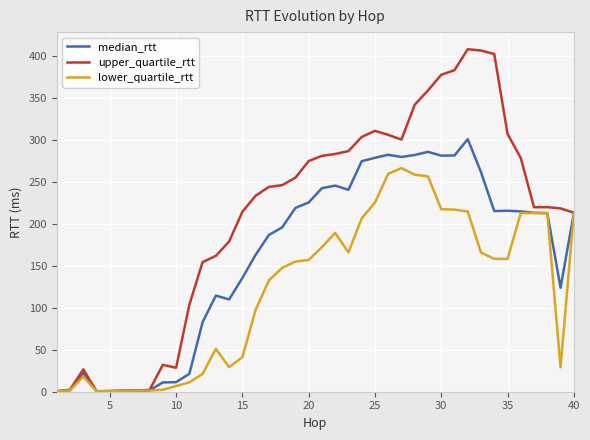

List the series in order of their overall mean, highest first.

upper_quartile_rtt, median_rtt, lower_quartile_rtt